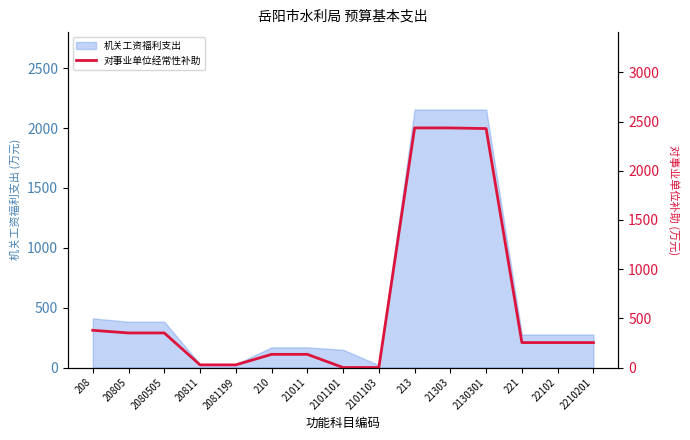

What is the maximum value shown in the chart?

2435.5